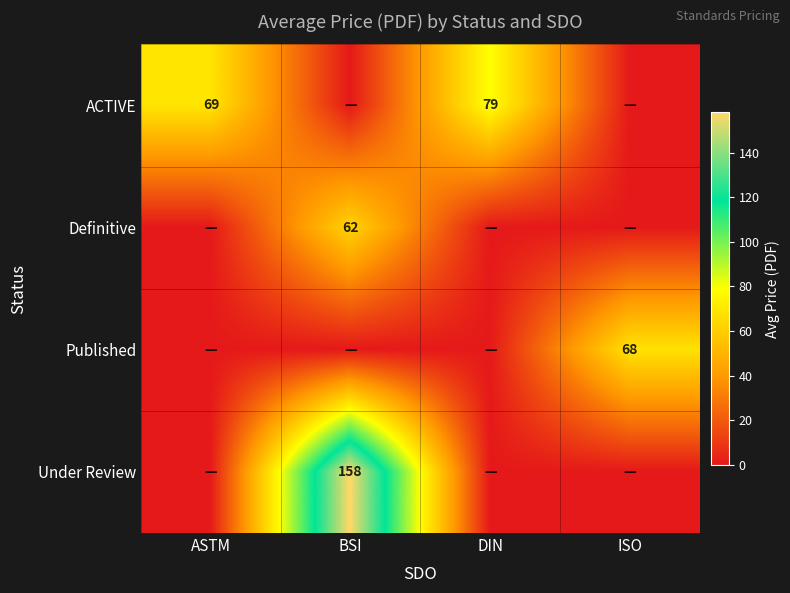

Is it true that Definitive equals 62 at BSI?

True